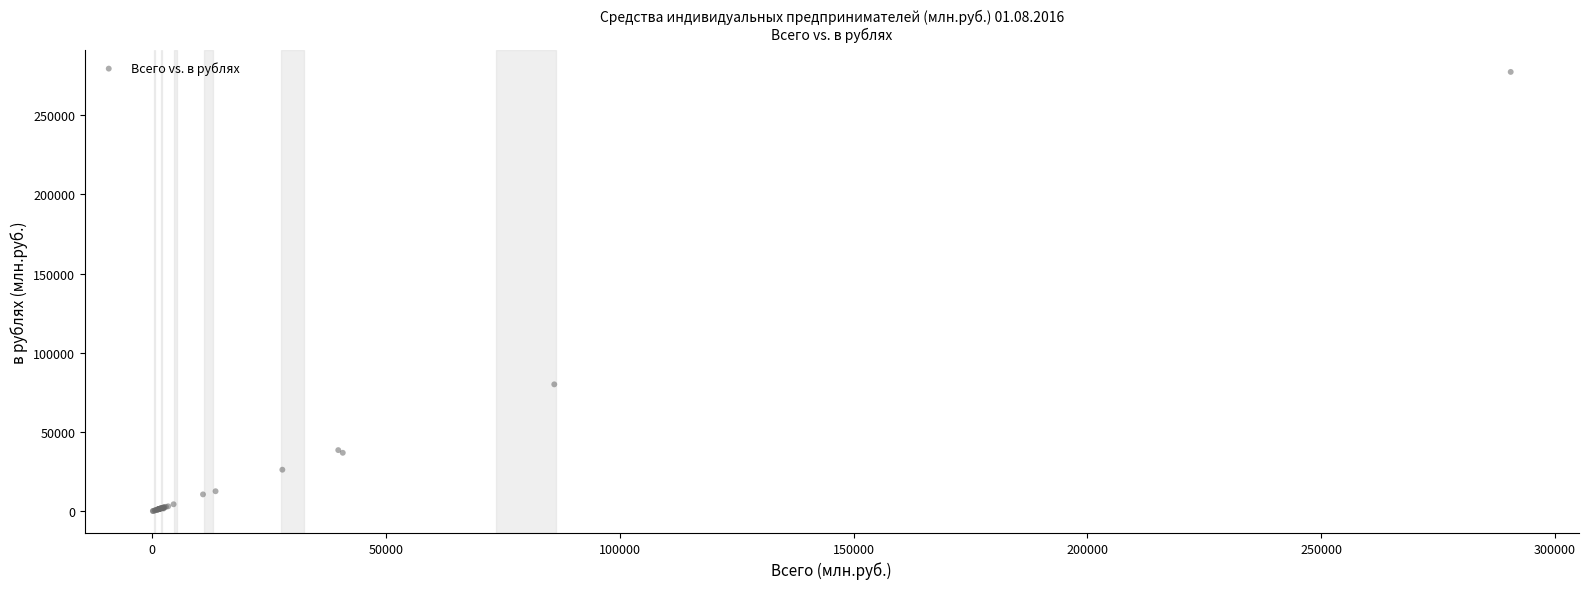

What Y value in the scatter plot is closest to 138766?

80149